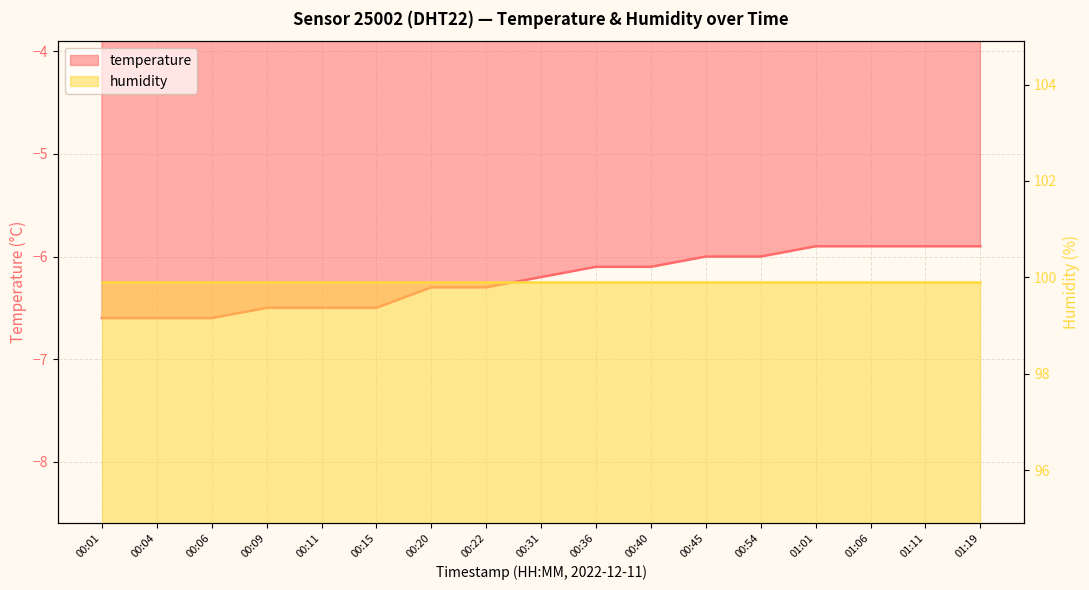

What is the difference between the values at 00:22 and 00:54?

0.3